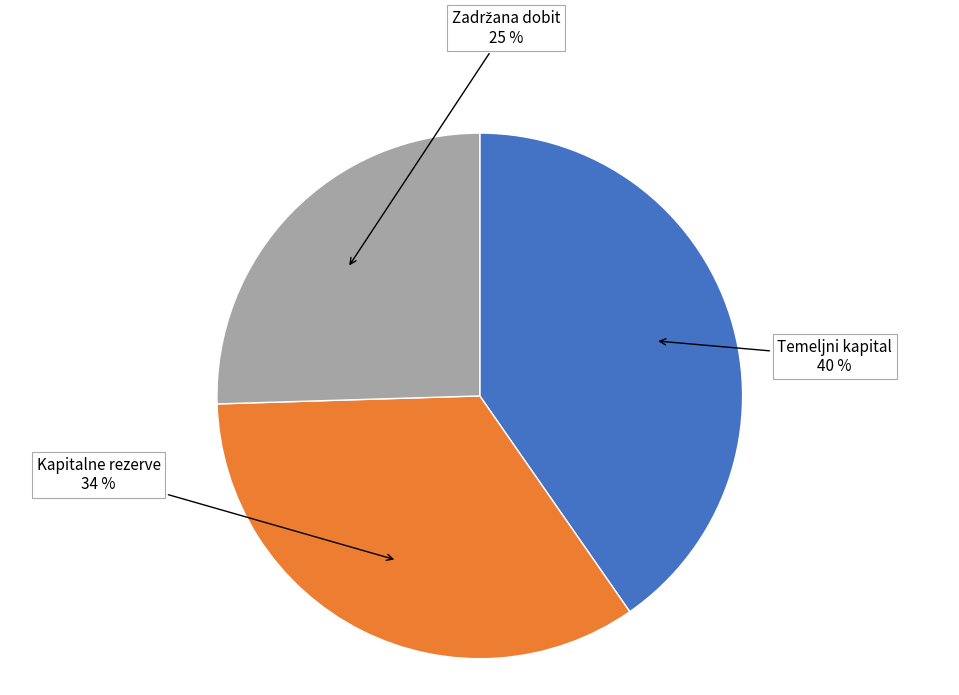

To the nearest percent, what is the average slice percentage?

33%